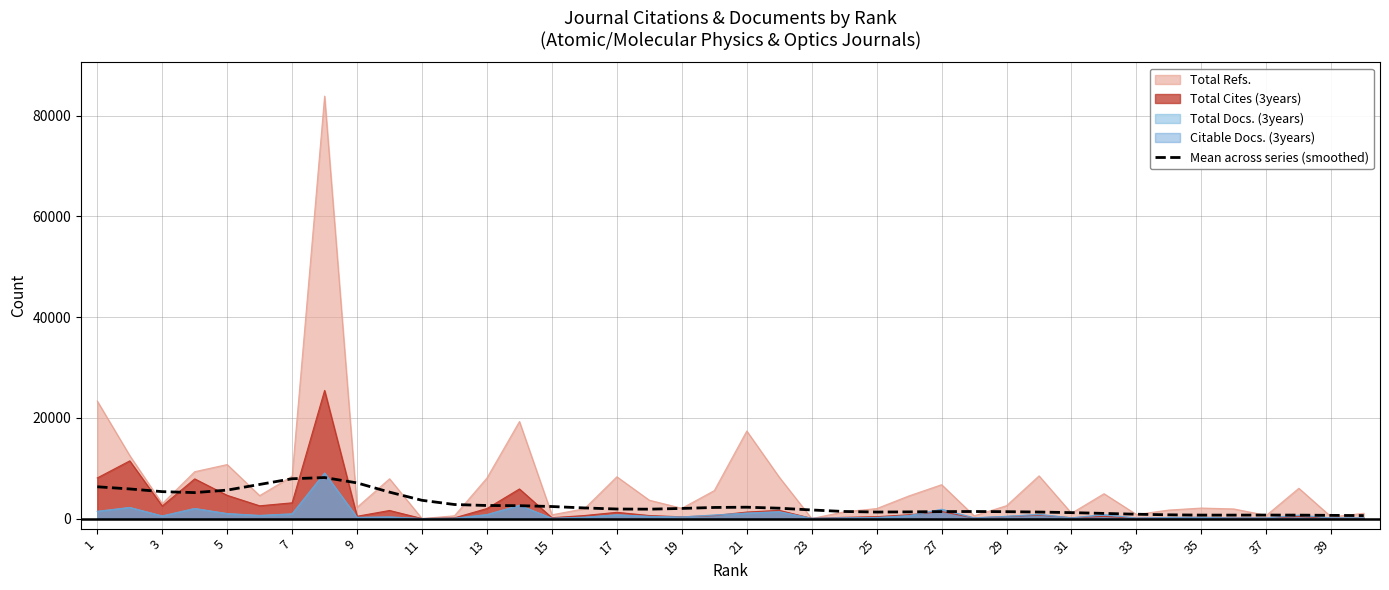

Which series has the largest range (max minus min)?

Total Refs.